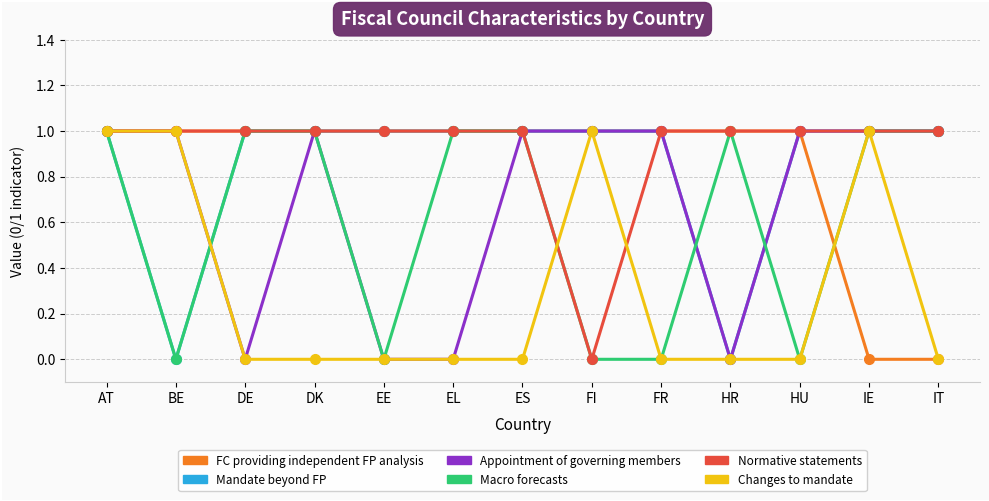

What is the label of the 10th point from the right?

DK